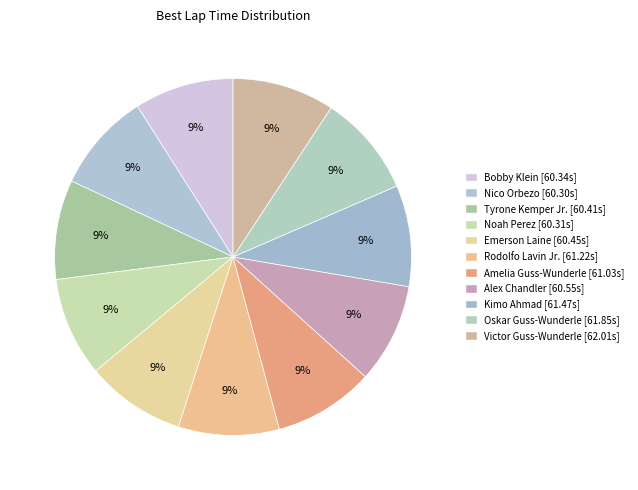

How many segments does this pie chart have?

11